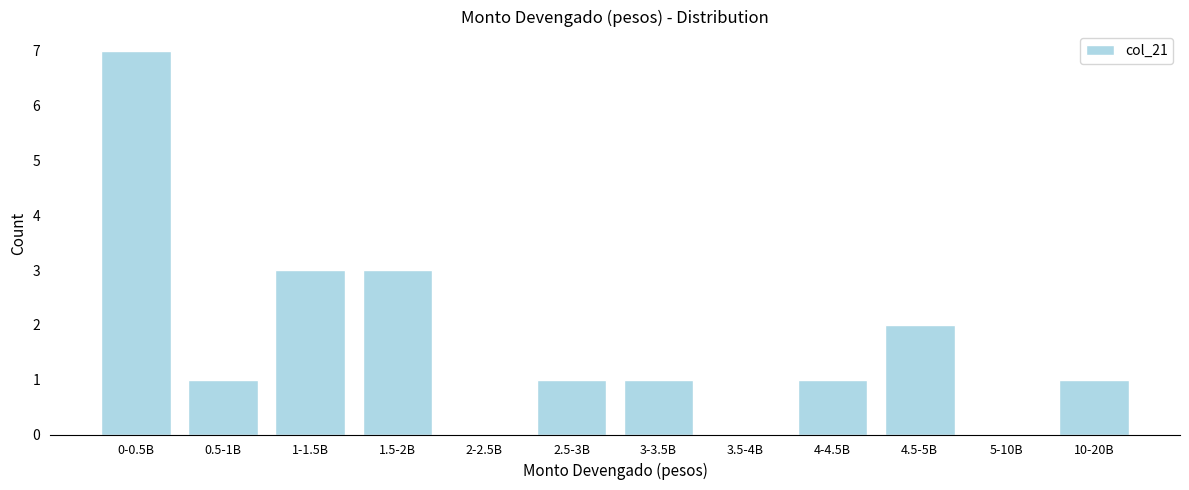

Reading left to right, list all the values displayed in this chart.

0-0.5B=7	0.5-1B=1	1-1.5B=3	1.5-2B=3	2-2.5B=0	2.5-3B=1	3-3.5B=1	3.5-4B=0	4-4.5B=1	4.5-5B=2	5-10B=0	10-20B=1